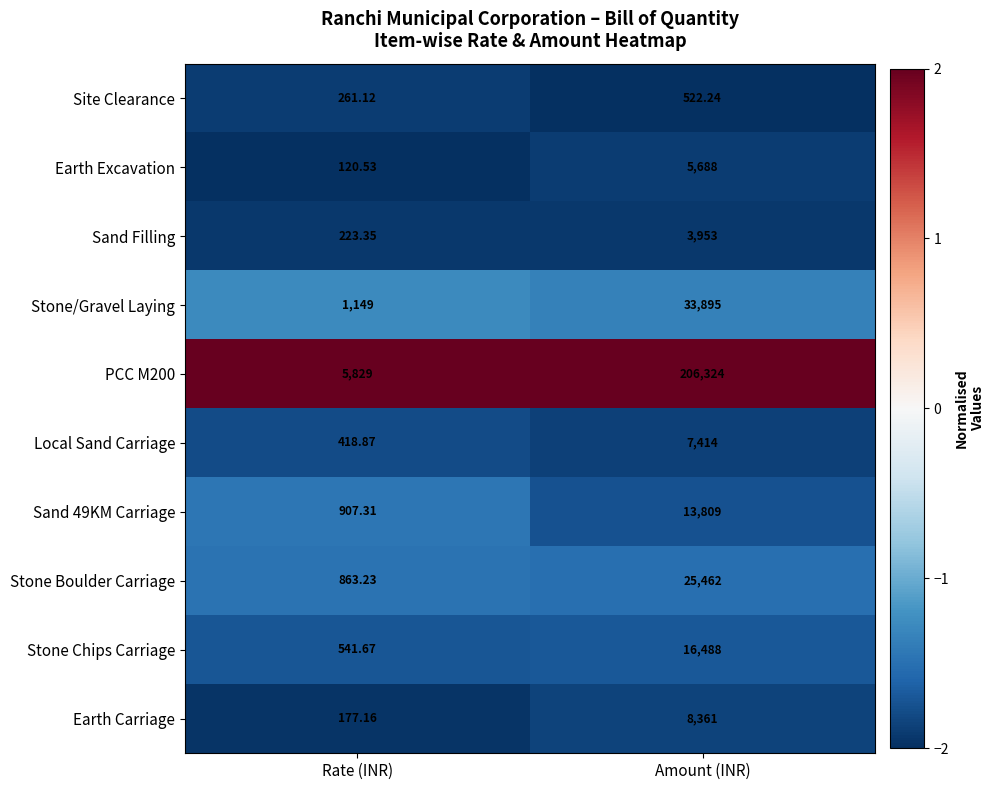

Is the value of Sand 49KM Carriage at Rate (INR) greater than the value of Earth Carriage at Amount (INR)?

No